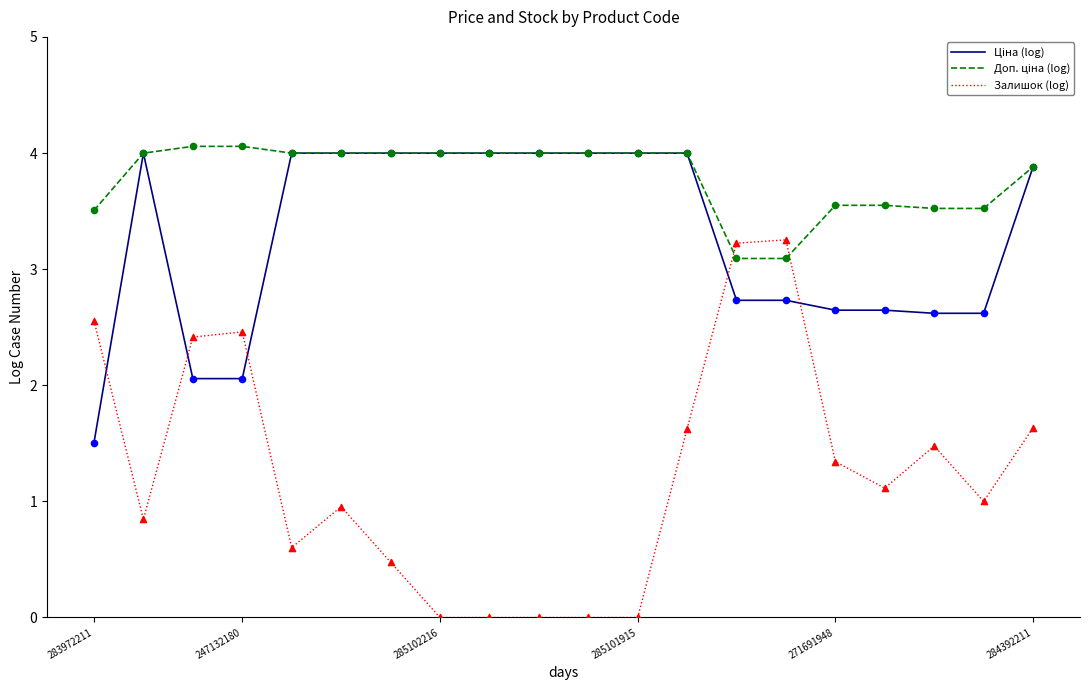

At how many categories does at least one series exceed 1?

20